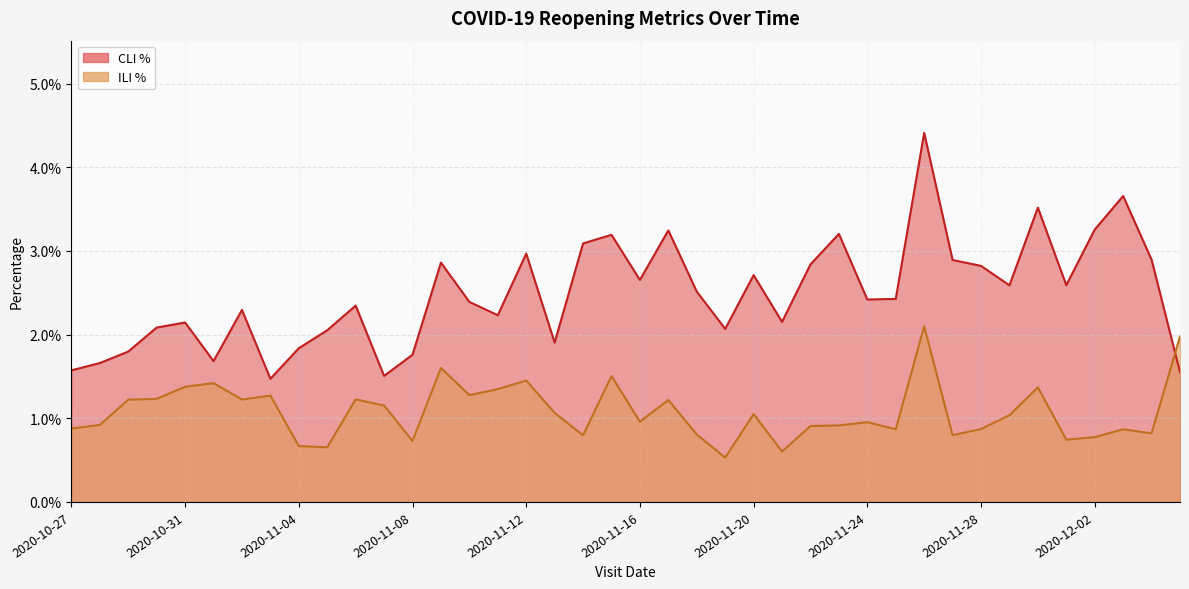

Between 2020-11-04 and 2020-11-28, which series saw the biggest shift?

COVID19_Reopening_Metric_CLI_PCT